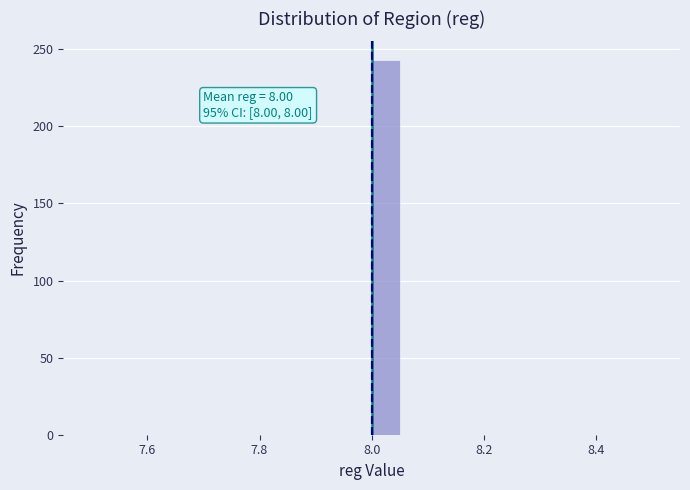

Around what value on the x-axis is the tallest bar? Give the approximate position of its centre, as read against the axis.

8.02